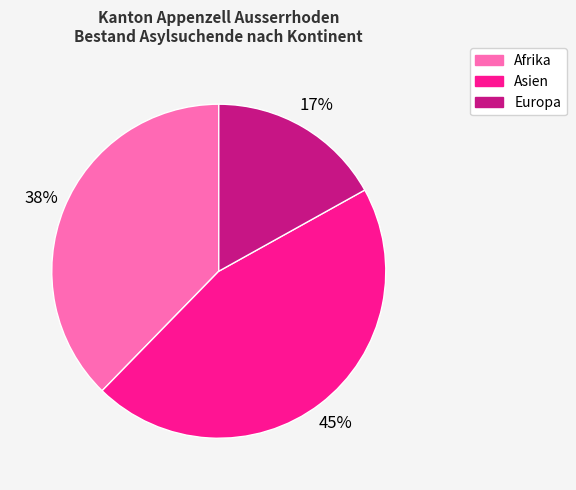

Is Asien the majority of the pie?

No